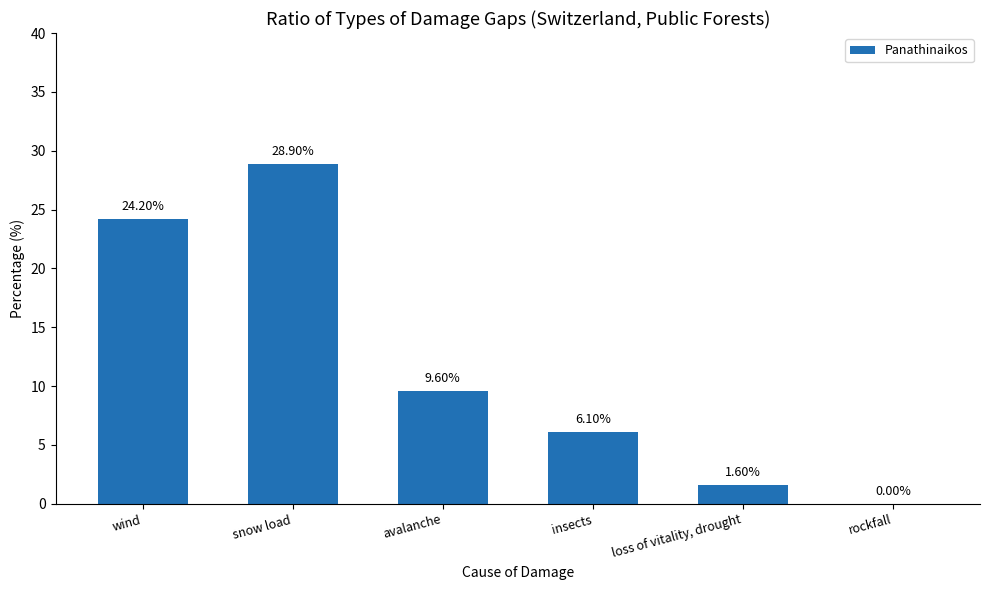

What is the sum of the values at avalanche and loss of vitality, drought?

11.2